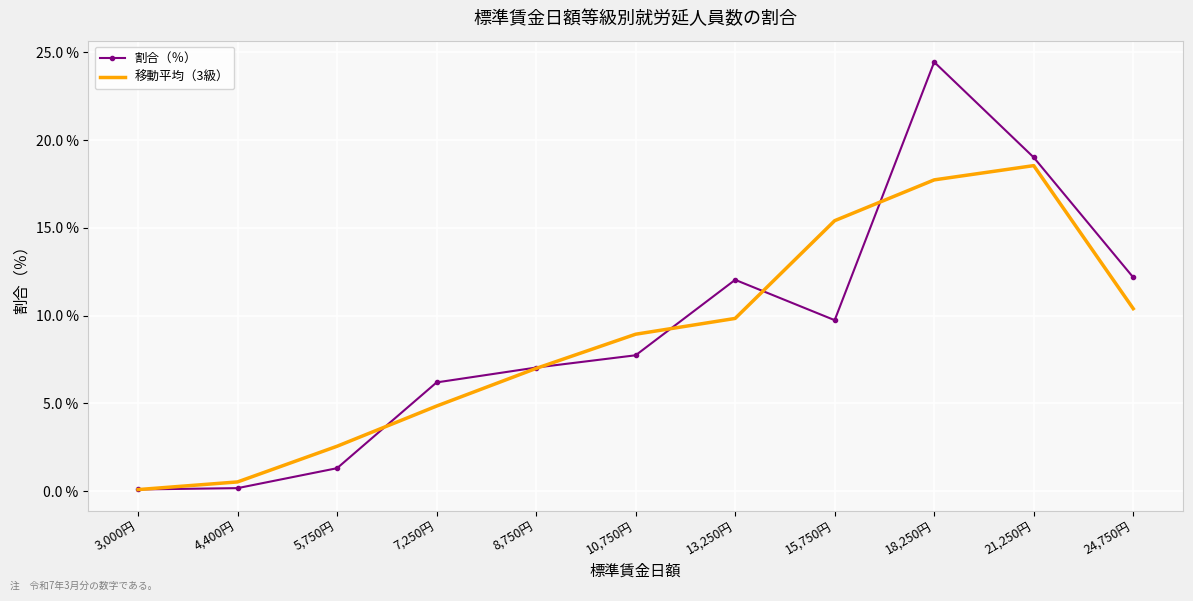

What is the sum of all 移動平均（3級） values?

95.9